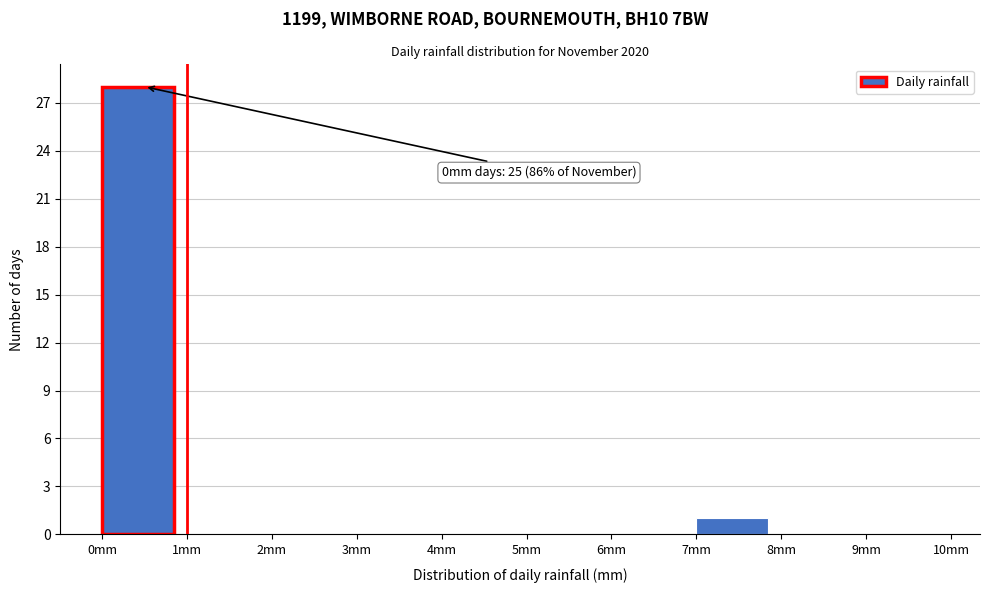

Which range on the x-axis has the tallest bar?

0 to 1